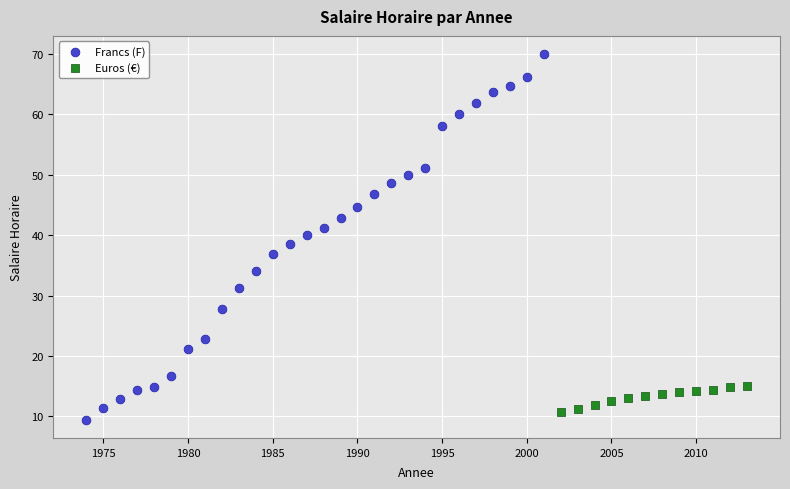

Which series has the widest spread of Y values?

Francs (F)